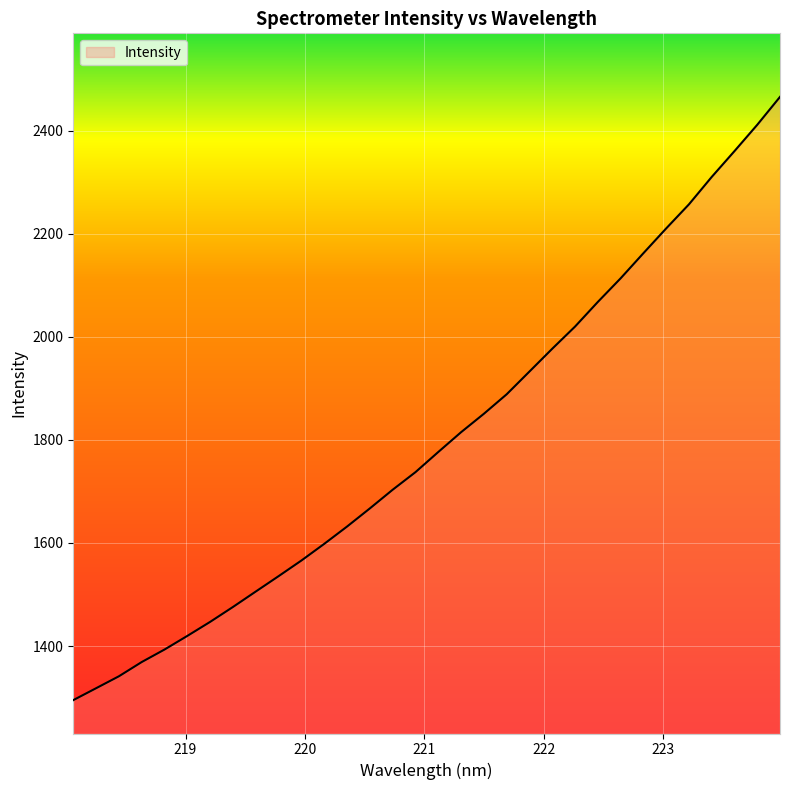

What is the average value?

1800.7